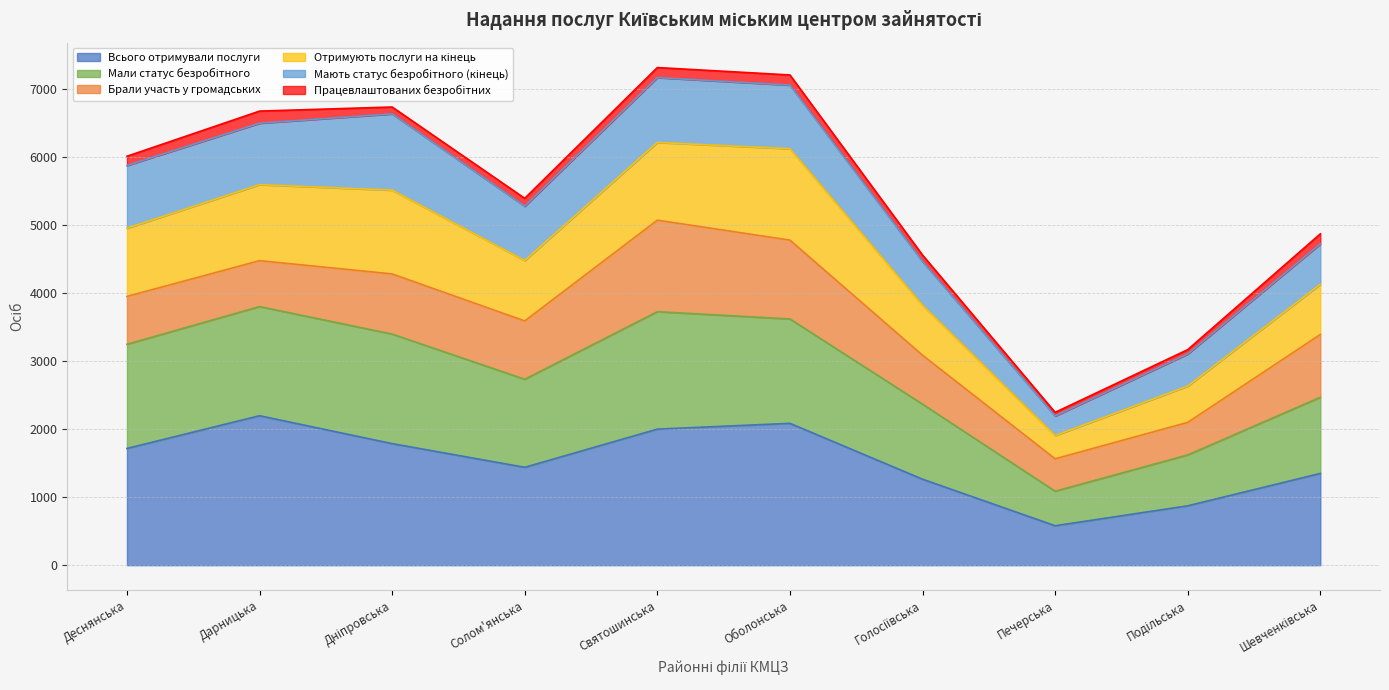

At which category does Всього отримували послуги reach its first local valley?

Солом'янська